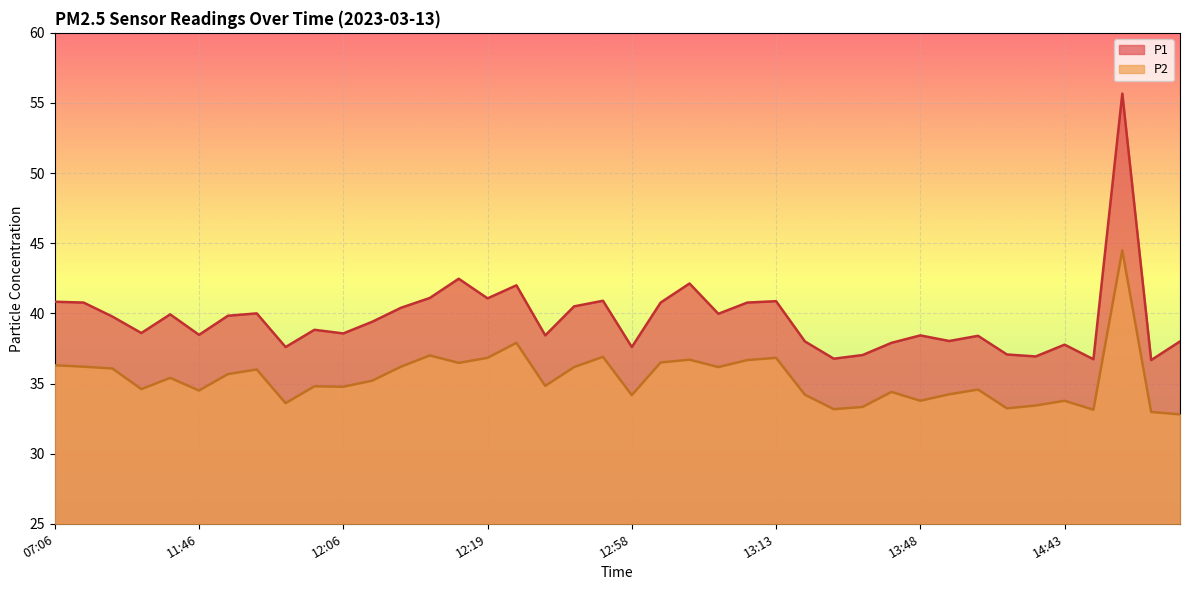

How many data points in P2 are above 35?

20